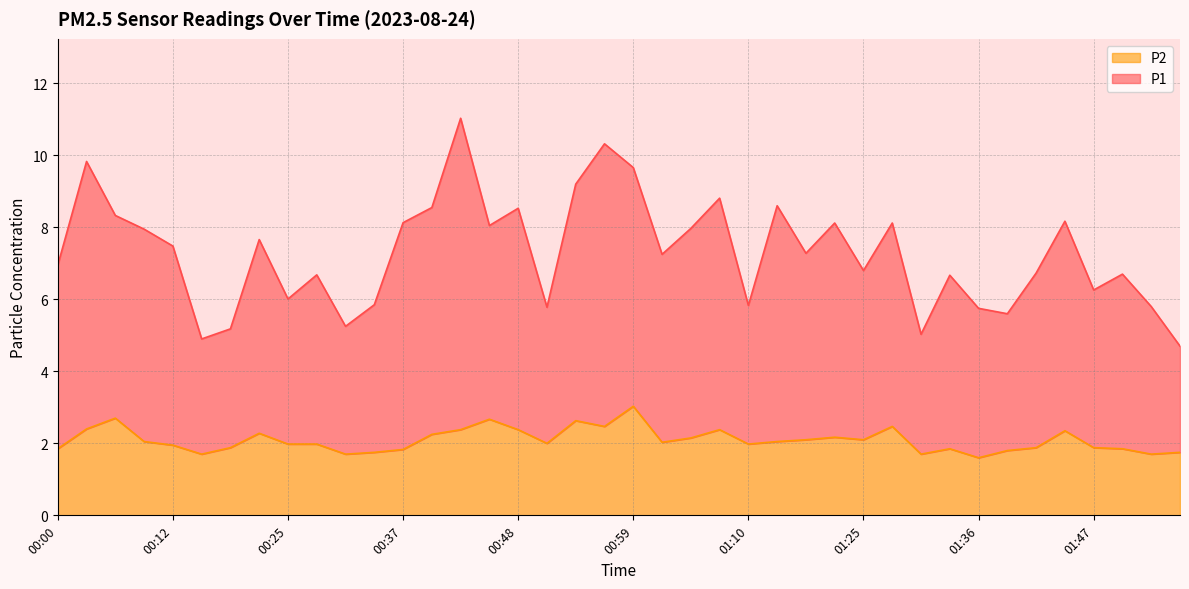

What is the difference between the maximum and minimum values in the P1 series?

6.3